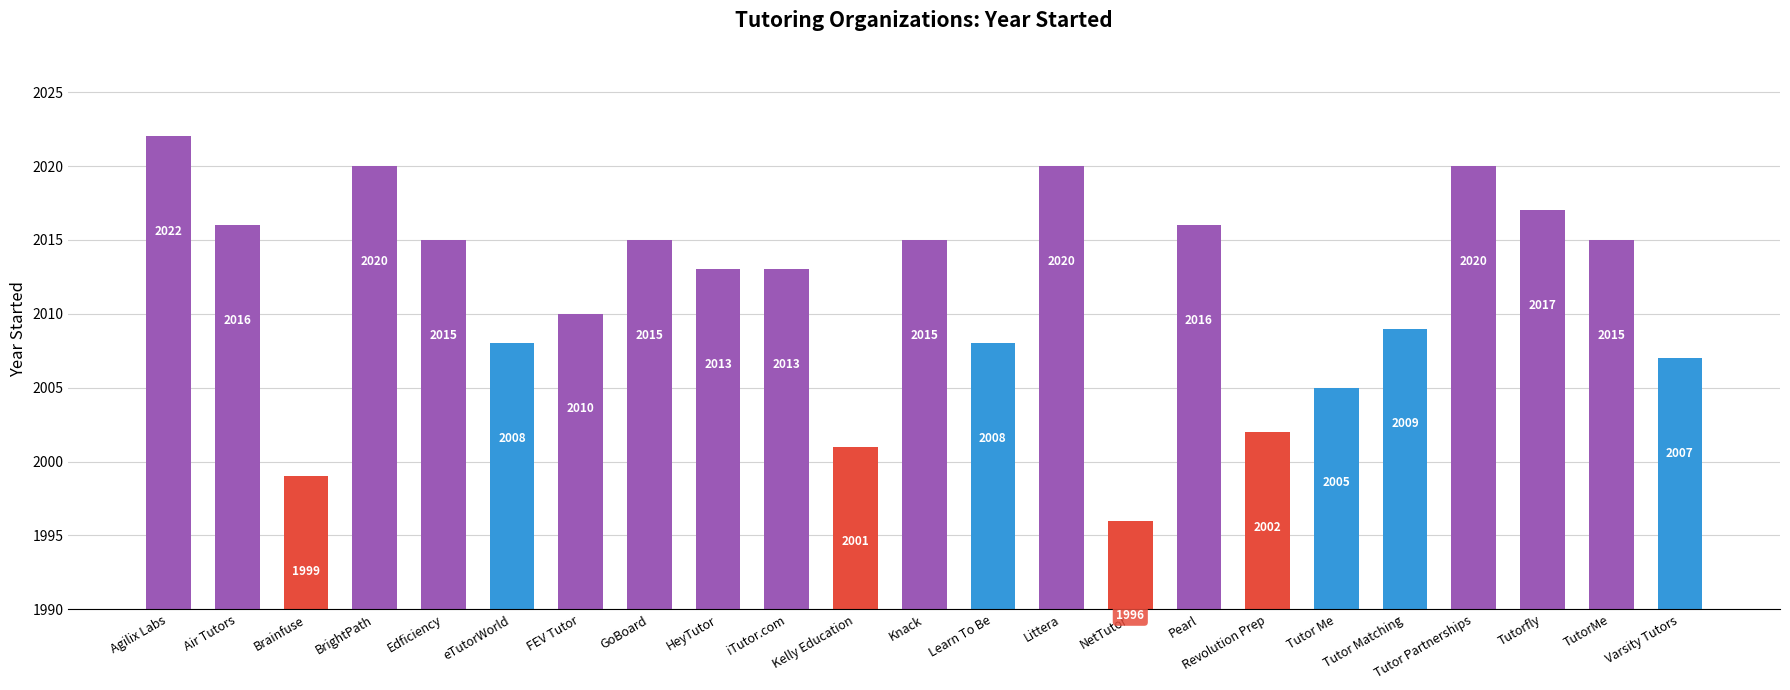

What is the change in value from HeyTutor to Revolution Prep?

-11